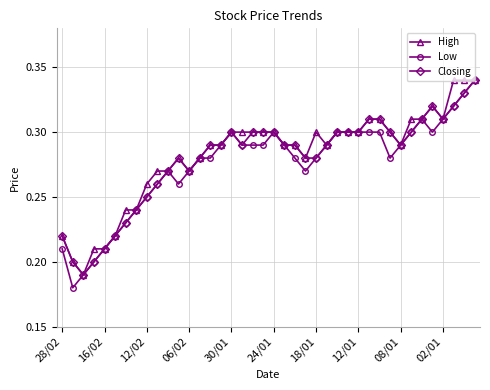

Which series has the largest total across all categories?

High